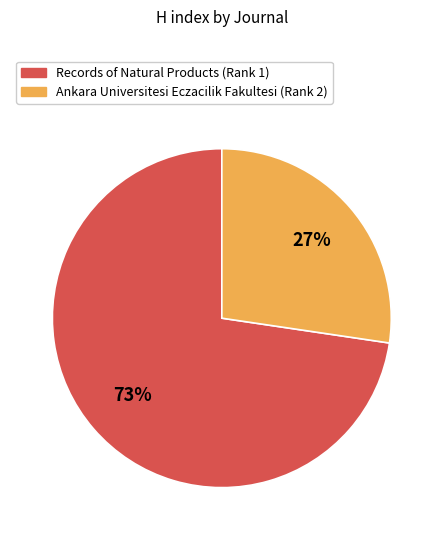

To the nearest percent, what portion does Records of Natural Products (Rank 1) represent?

73%